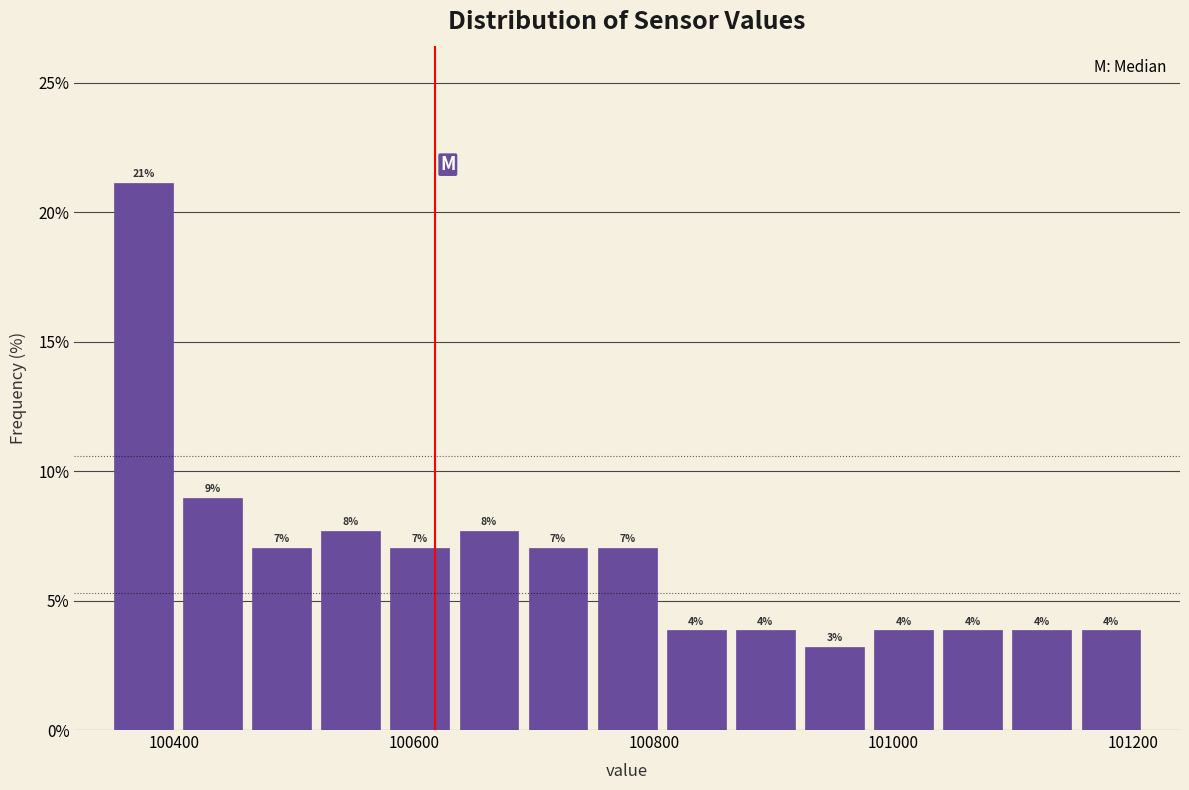

Read against the x-axis, roughly where is the centre of the tallest bar?

100380